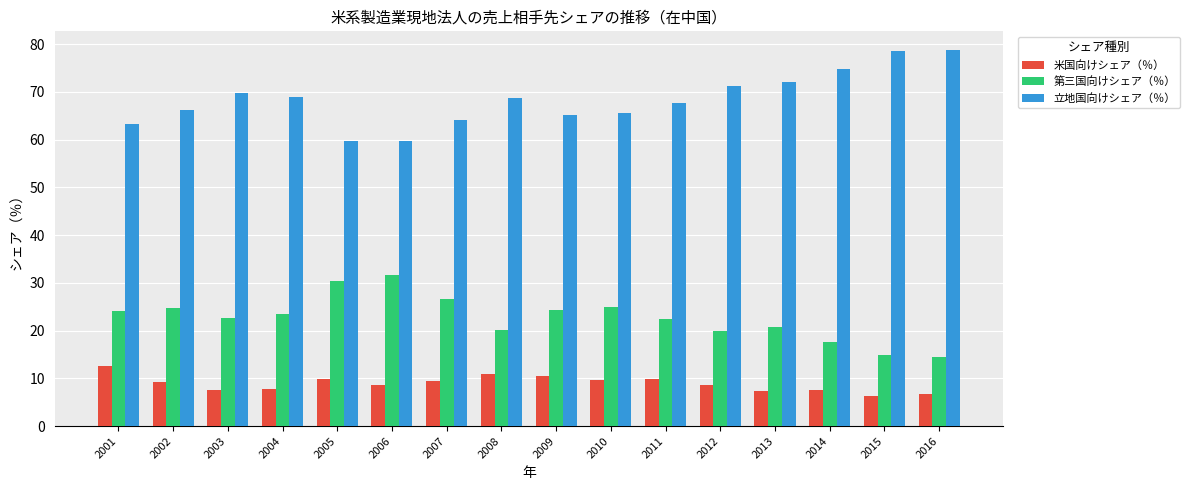

How many bars are there in each group?

3